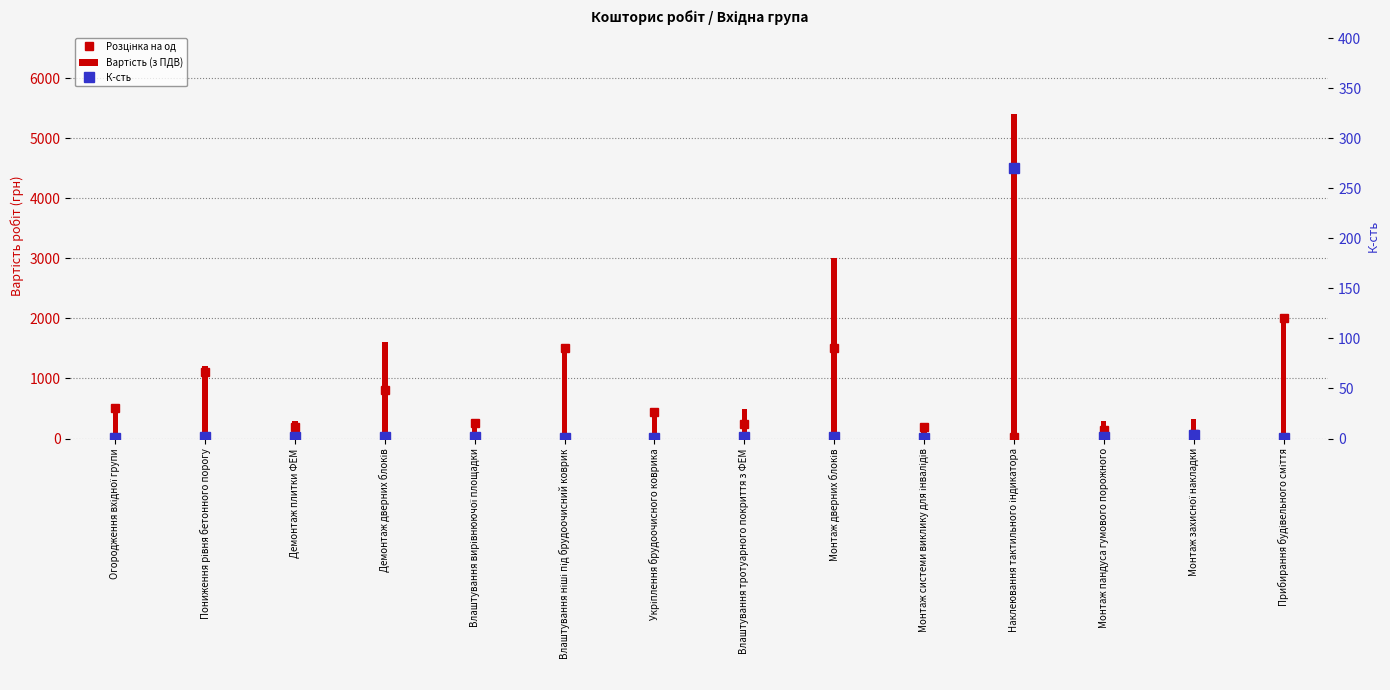

Are the bars horizontal?

No